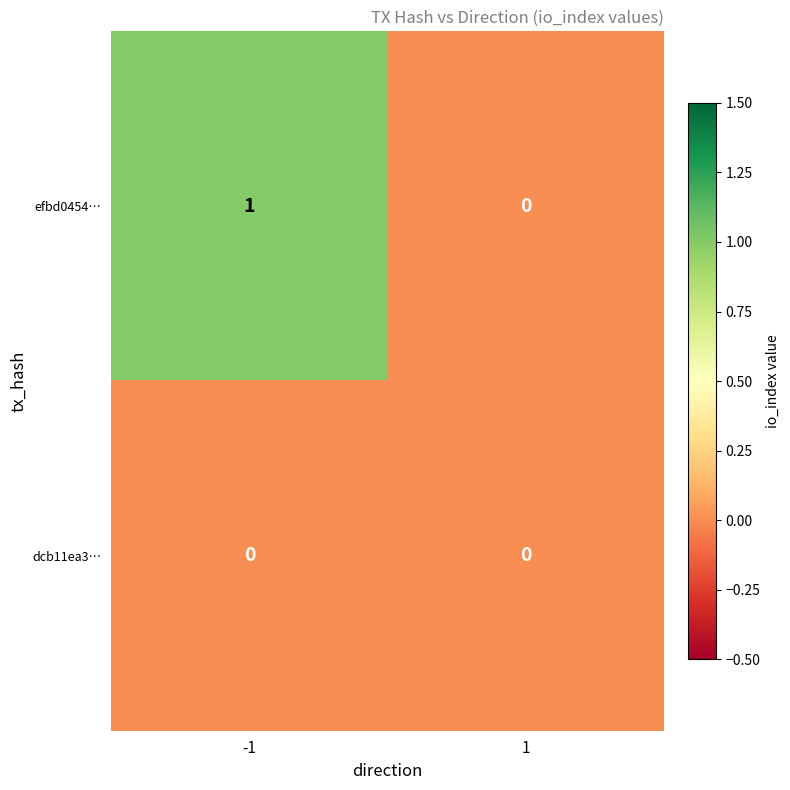

Reading left to right, transcribe all the data shown in this chart.

efbd0454…: -1=1	1=0
dcb11ea3…: -1=0	1=0